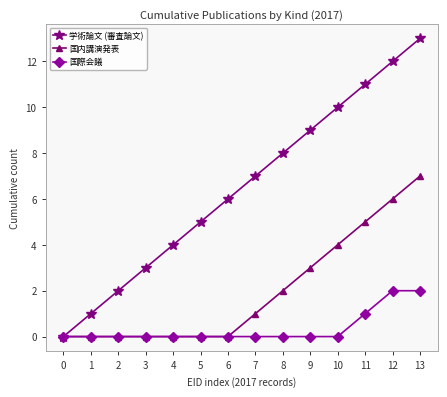

Is it true that 国際会議 equals -1 at 1?

False